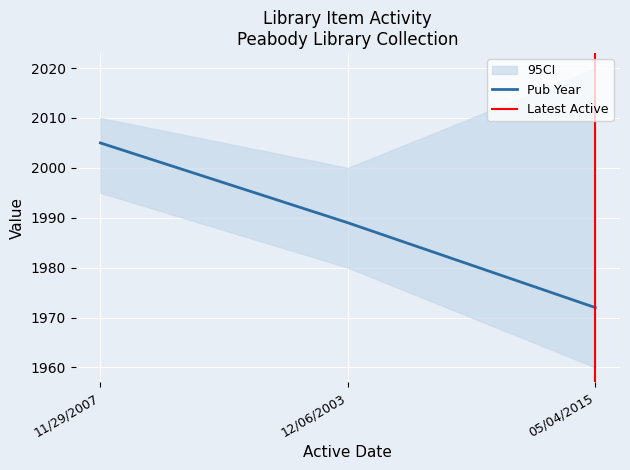

Which category has the lowest value in the Pub Year series?

05/04/2015